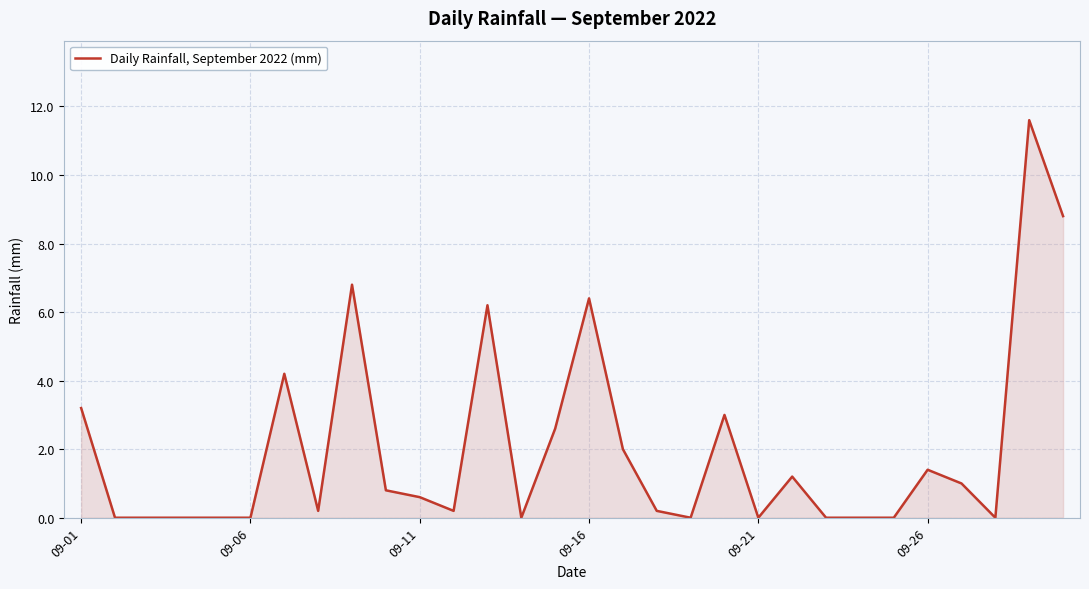

Does the chart display data point markers on the line(s)?

No